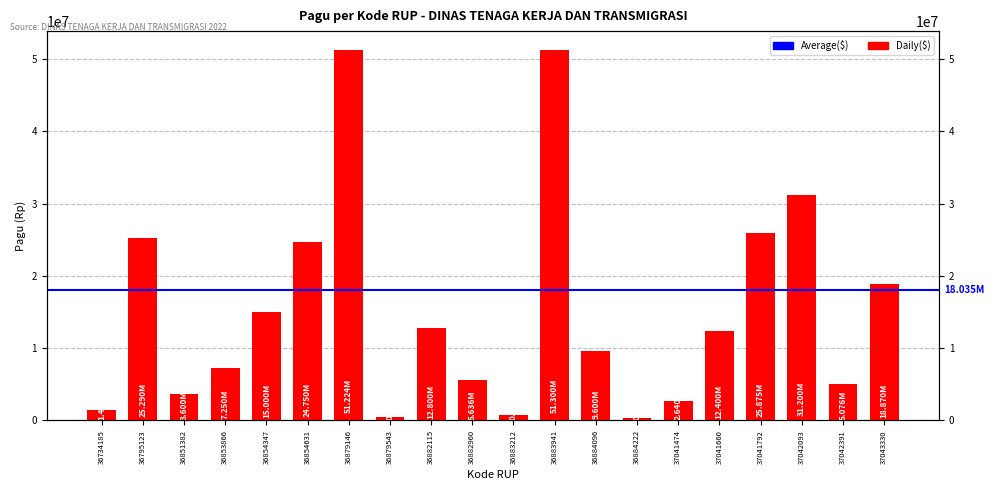

Which has a higher value, 36883212 or 37041474?

37041474